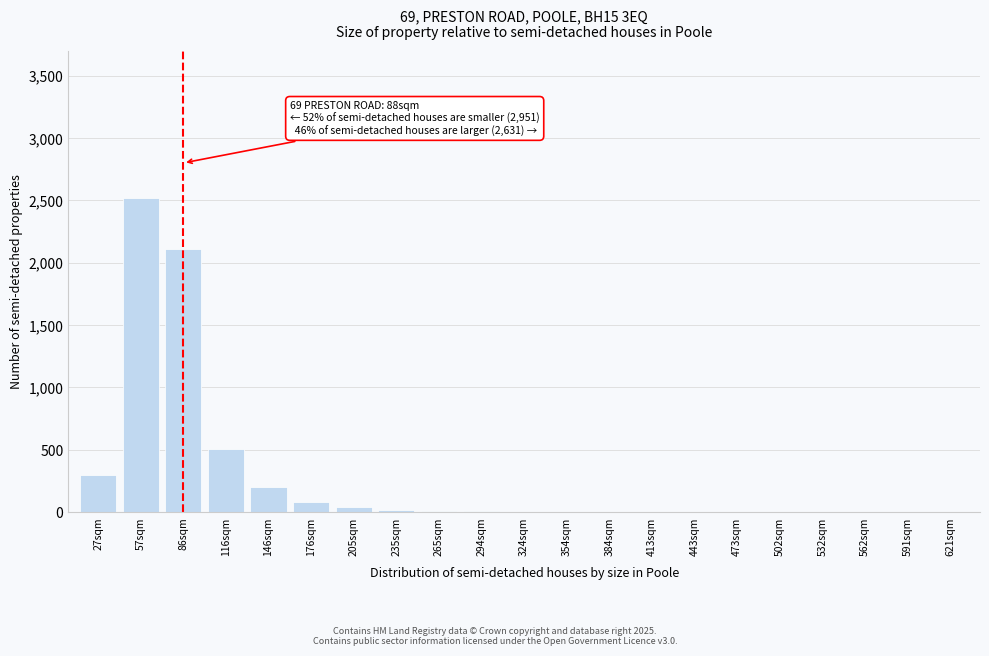

The chart shows a value of 54 at 146sqm. True or false?

False